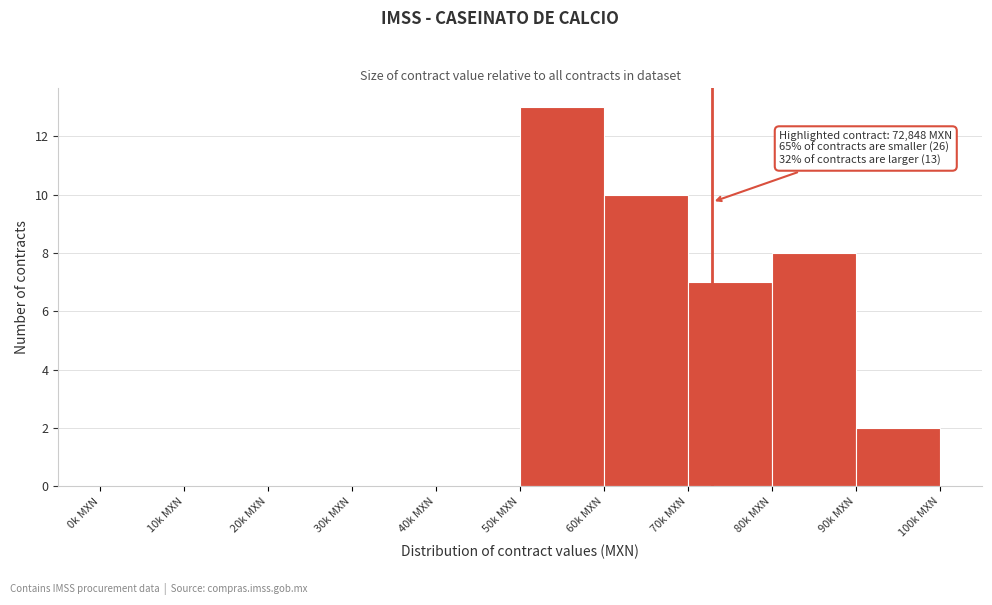

Reading left to right, list all the values displayed in this chart.

0k MXN=0	10k MXN=0	20k MXN=0	30k MXN=0	40k MXN=0	50k MXN=13	60k MXN=10	70k MXN=7	80k MXN=8	90k MXN=2